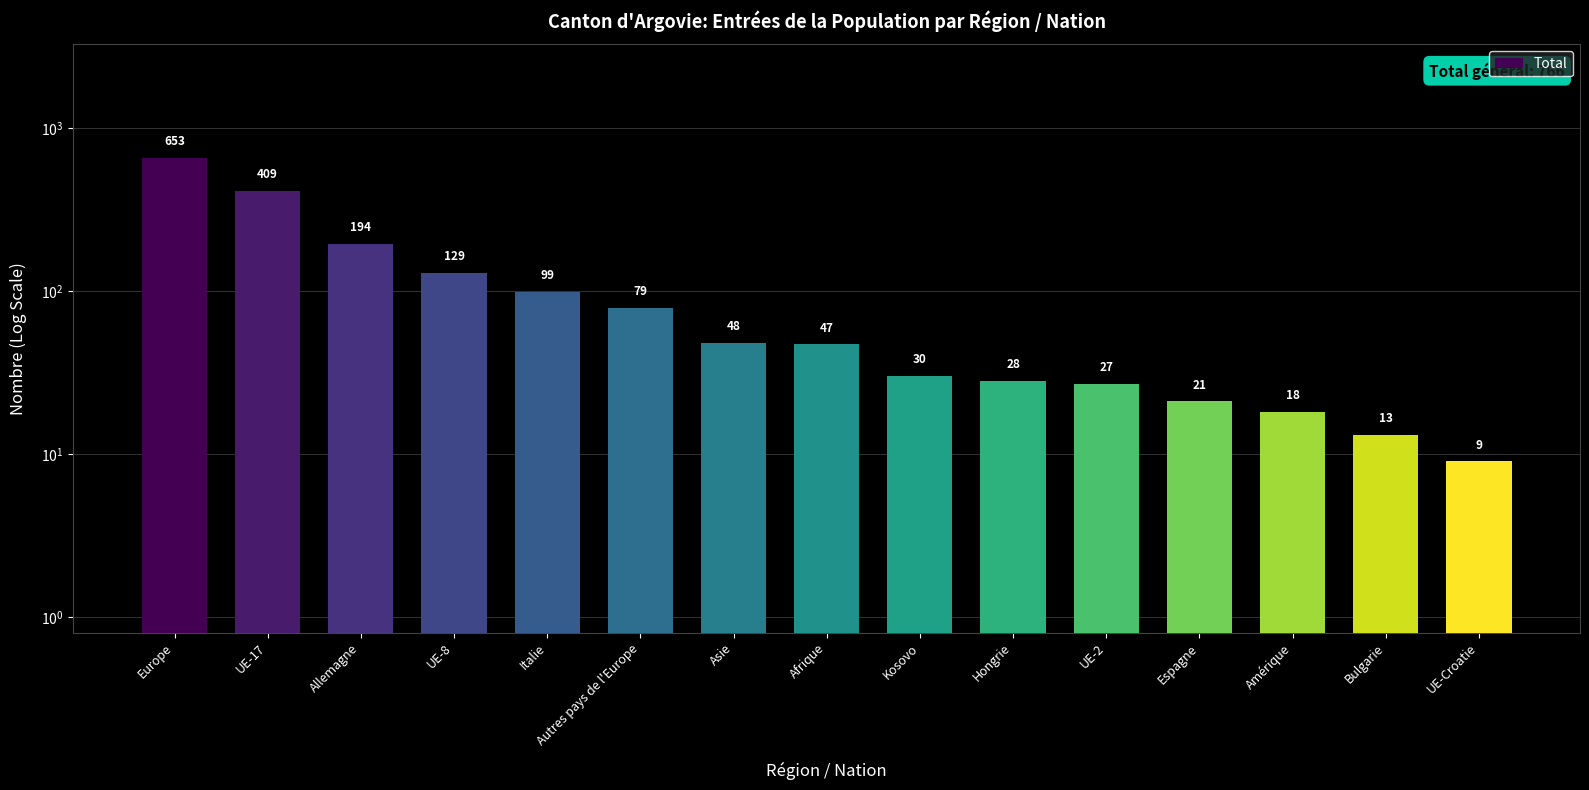

What is the change in value from Italie to Asie?

-51